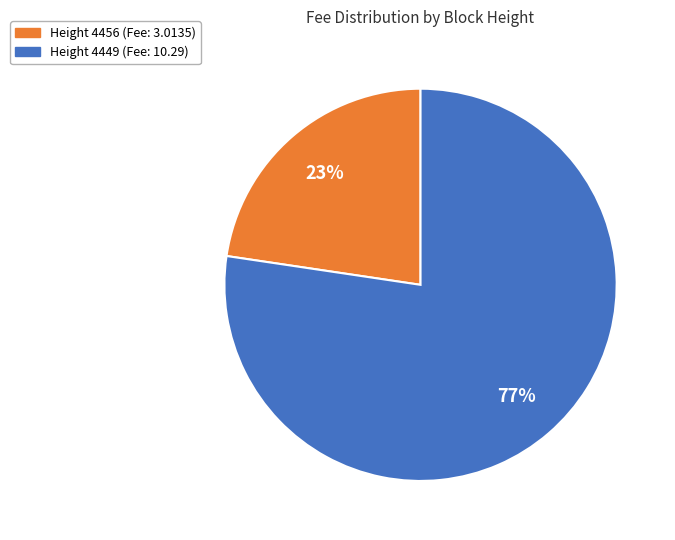

Count the number of slices in the pie.

2